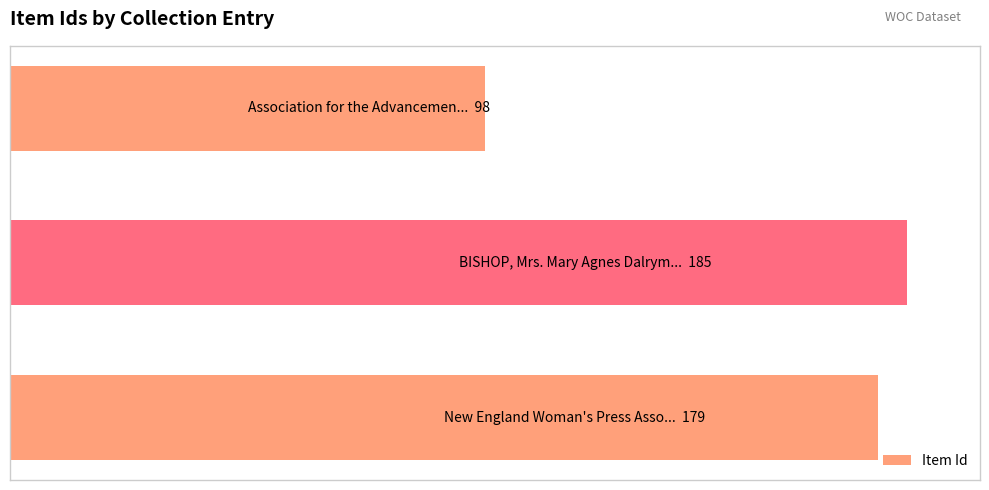

Are the bars horizontal?

Yes